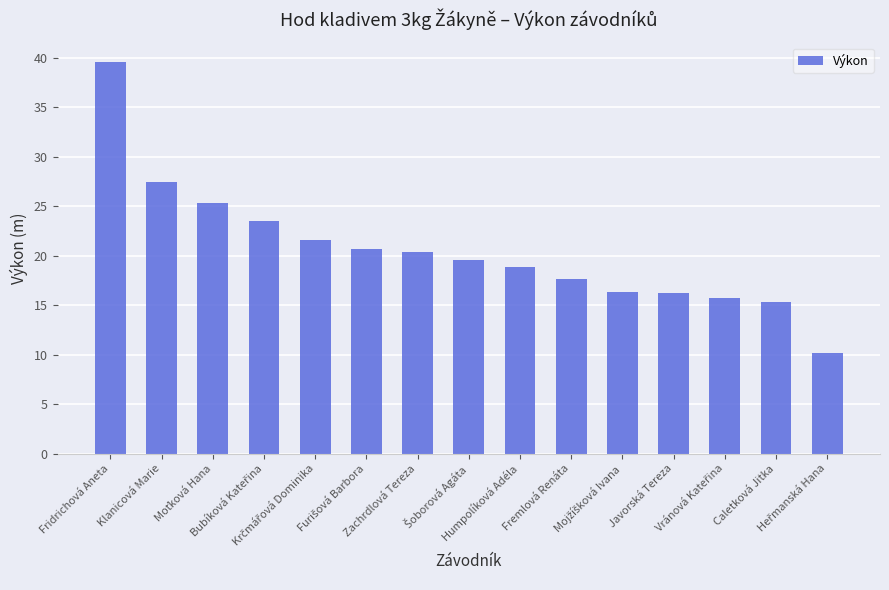

What is the difference between the maximum and minimum values?

29.4